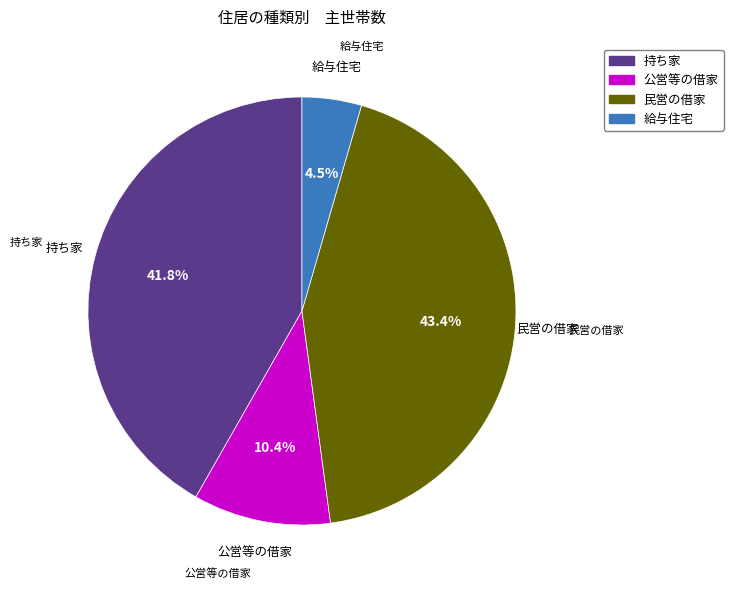

Is there a majority slice in this chart?

No